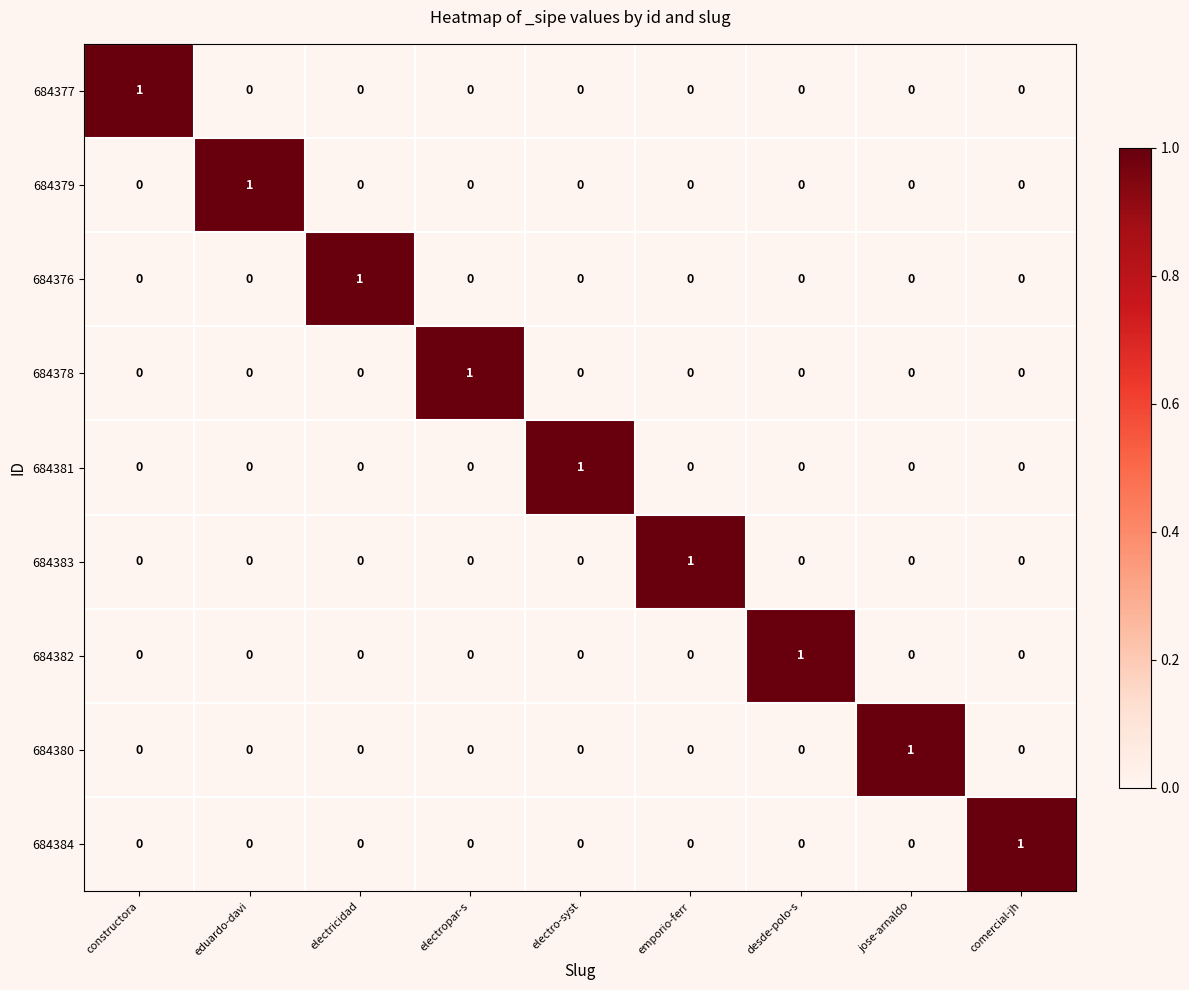

True or false: 684378 has a value of 0 at jose-arnaldo.

True